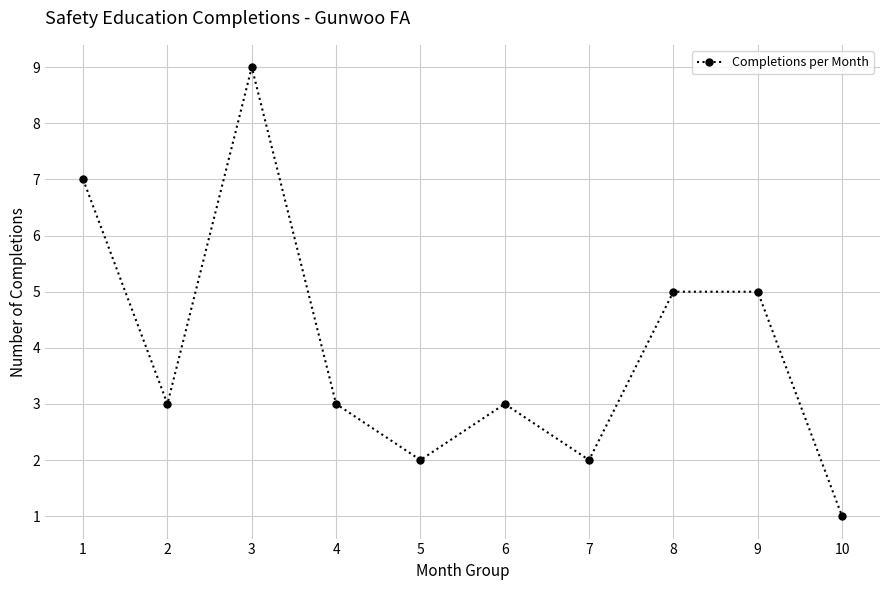

At which category does the chart reach its peak across all series?

3